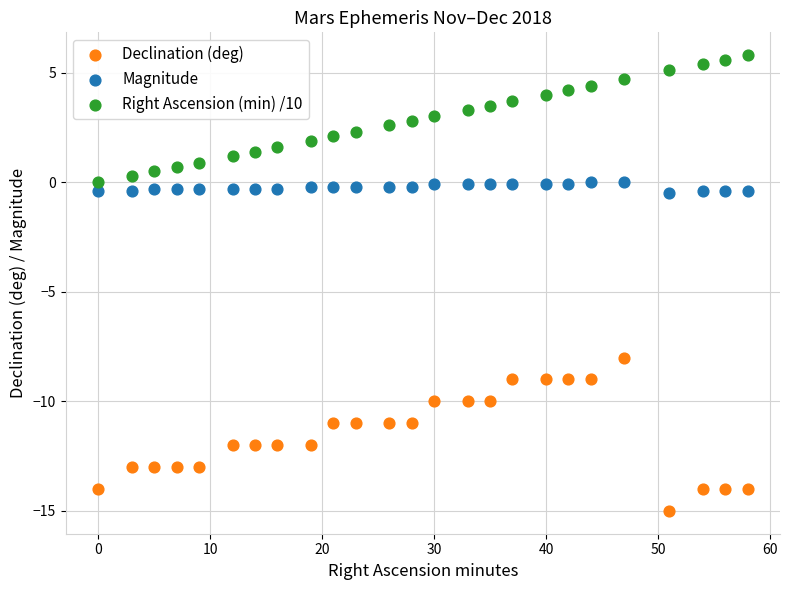

Which series reaches the minimum Y coordinate?

Declination (deg)